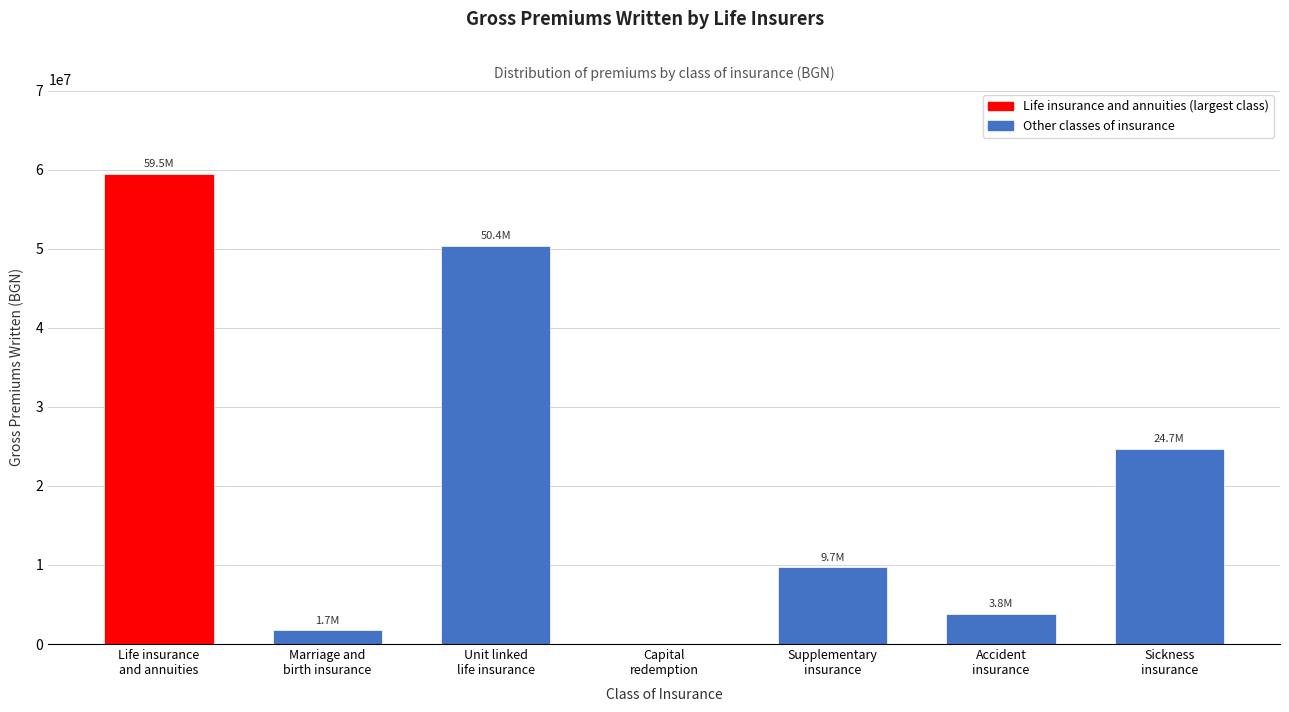

What is the greatest value displayed?

59533156.0